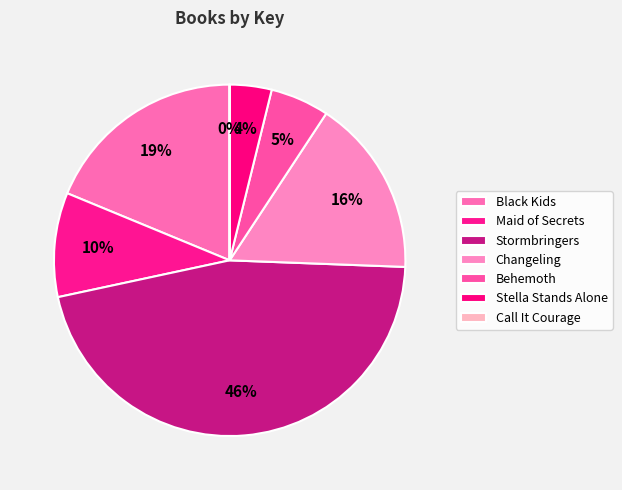

Rank the categories by value from lowest to highest.

Call It Courage, Stella Stands Alone, Behemoth, Maid of Secrets, Changeling, Black Kids, Stormbringers